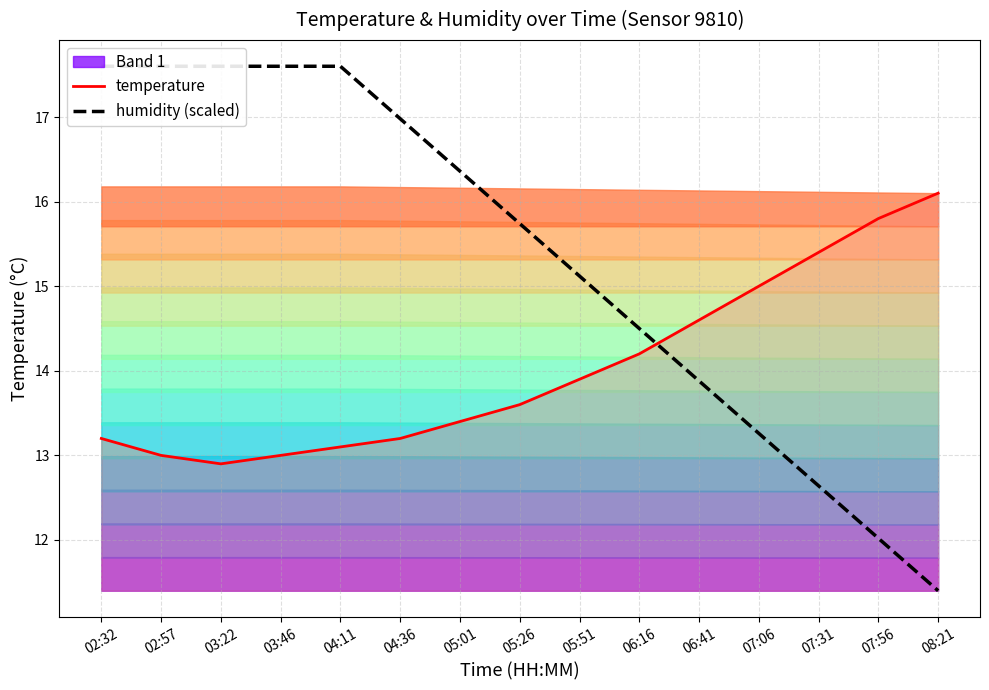

List the labels in order of humidity (scaled) value, smallest first.

08:21, 07:56, 07:31, 07:06, 06:41, 06:16, 05:51, 05:26, 05:01, 04:36, 02:32, 02:57, 03:22, 03:46, 04:11